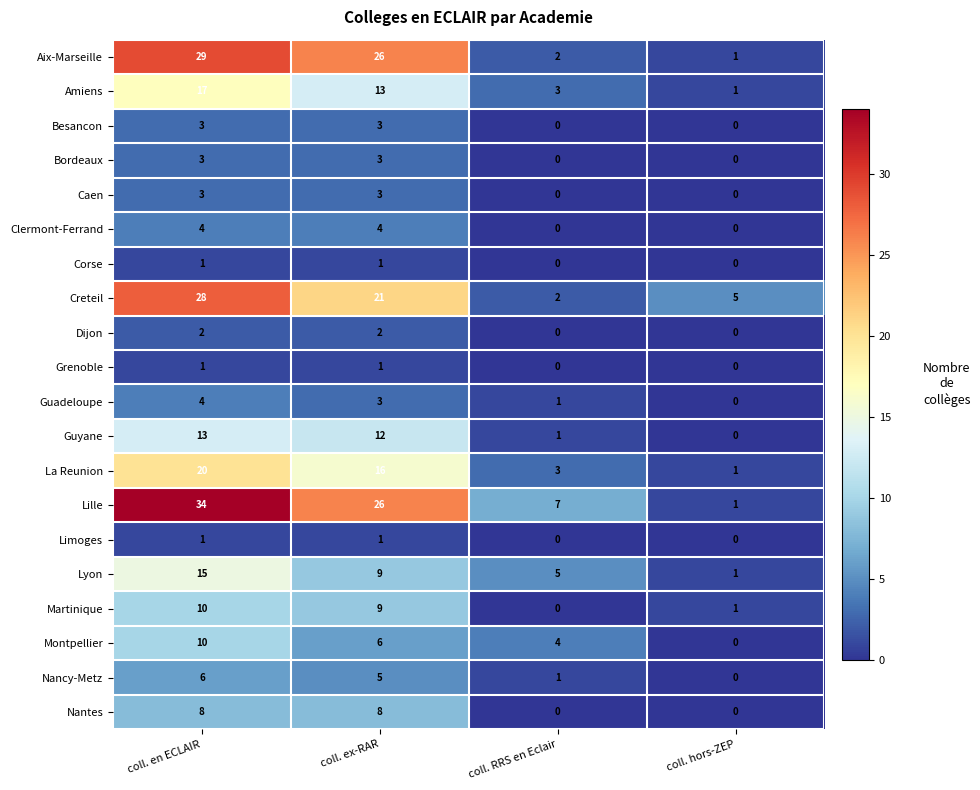

Is it true that Besancon equals 1 at coll. ex-RAR?

False